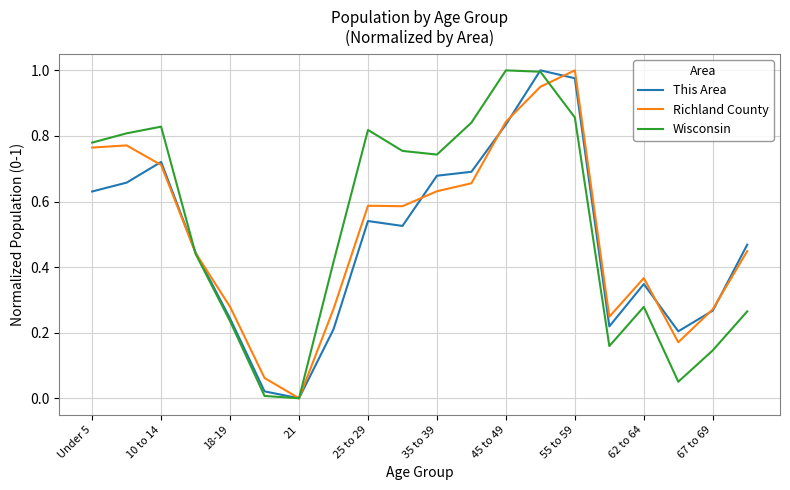

Which series ends up on top after the final intersection of Wisconsin and This Area?

This Area